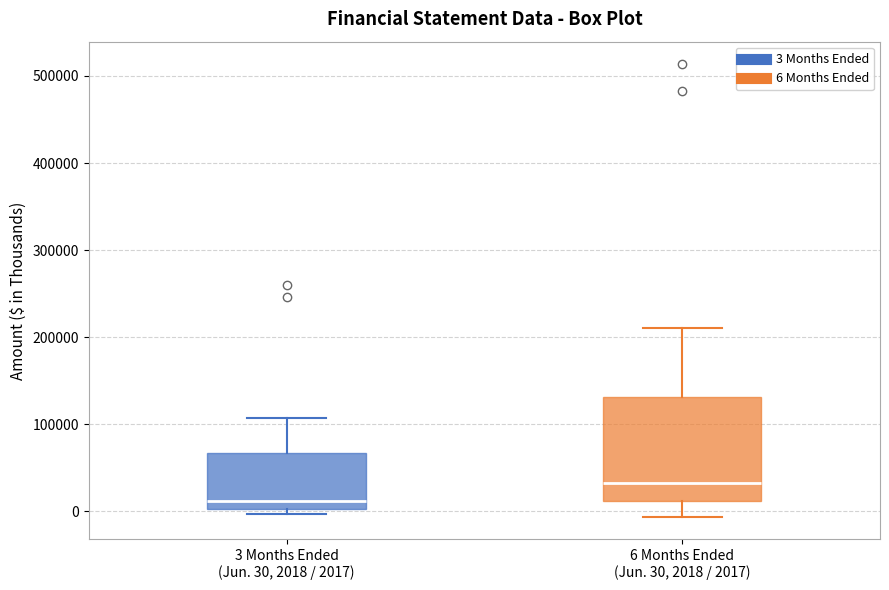

Reading left to right, transcribe this box plot: for each box, give where its median line is, the range the box spans, and where its two whiskers end, as read against the y-axis. The values are not printed on the chart, so give them approximately, as read against the axis.

3 Months Ended (Jun. 30, 2018 / 2017): median 10000, box 0 to 70000, whiskers 0 (just below the box's lower edge) to 110000
6 Months Ended (Jun. 30, 2018 / 2017): median 30000, box 10000 to 130000, whiskers -10000 to 210000